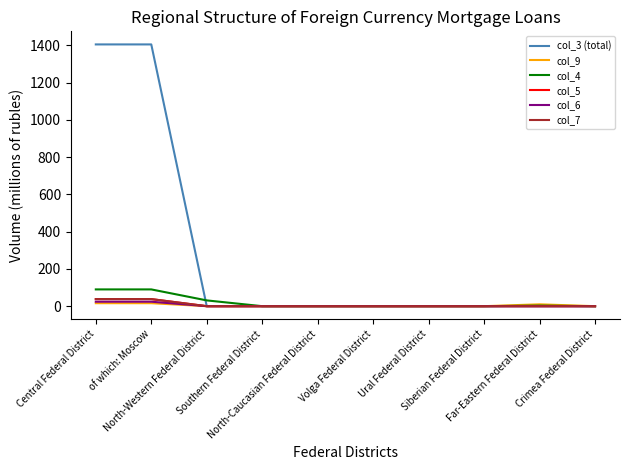

Which series has the largest total across all categories?

col_3 (total)